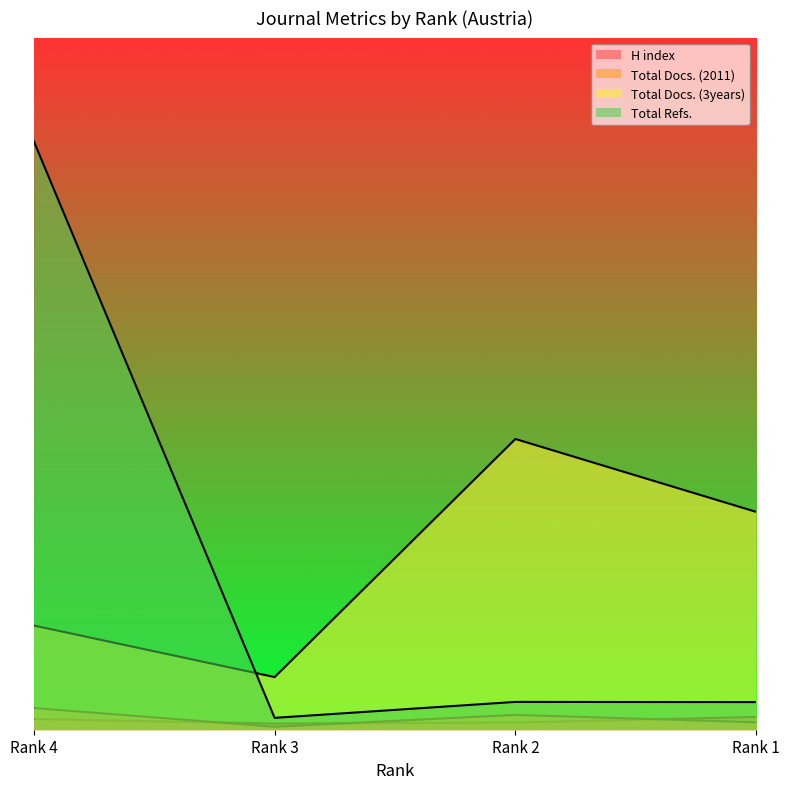

How many interior local peaks does the Total Docs. (2011) series have?

1